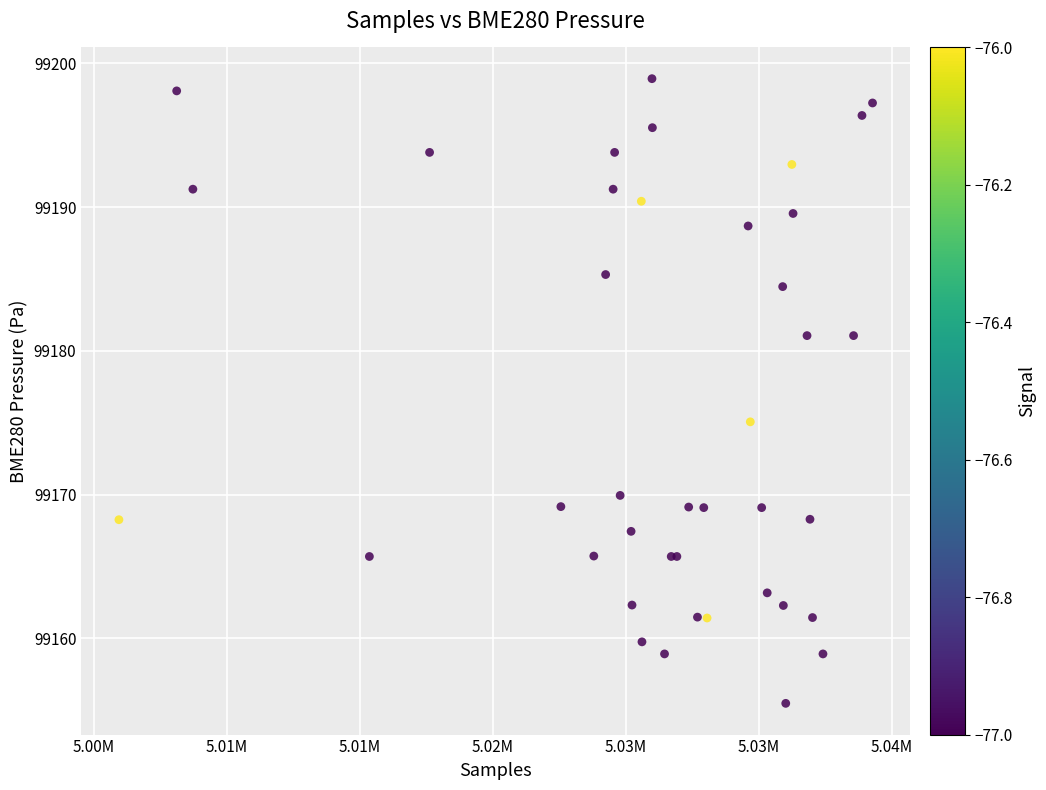

What Y value in the scatter plot is closest to 99177?

99175.1